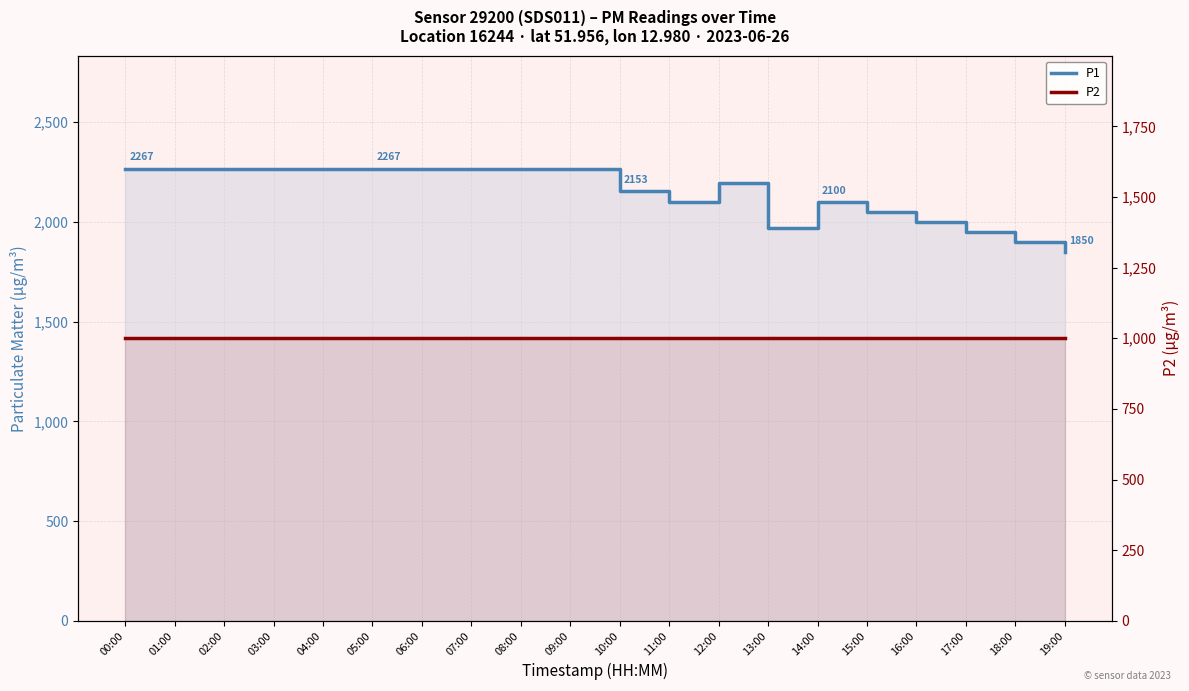

What is the value of the P2 point at the 11th from the left?

999.9